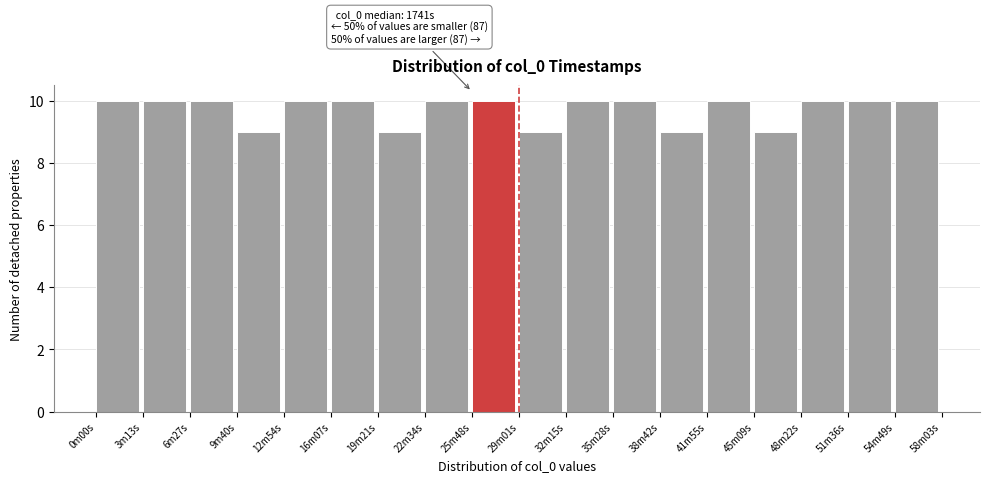

Reading left to right, list all the values displayed in this chart.

10	10	10	9	10	10	9	10	10	9	10	10	9	10	9	10	10	10